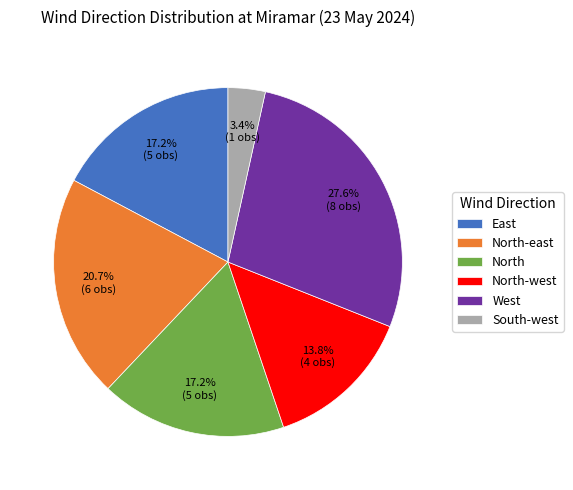

To the nearest percent, what is the difference between the largest and smallest slice percentages?

24%